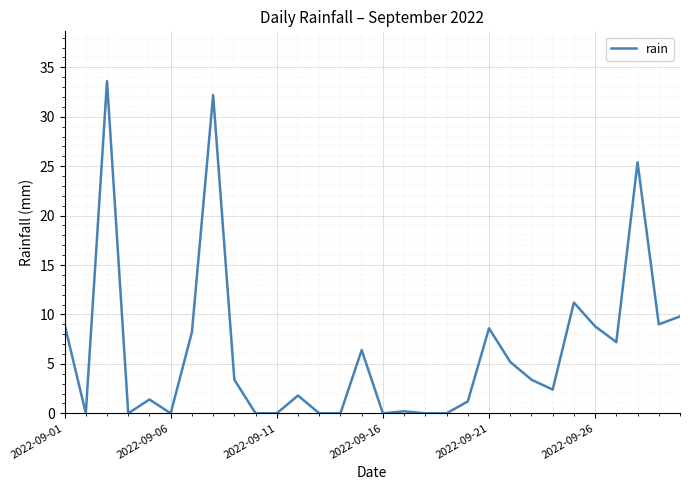

Does the chart have visible grid lines?

Yes